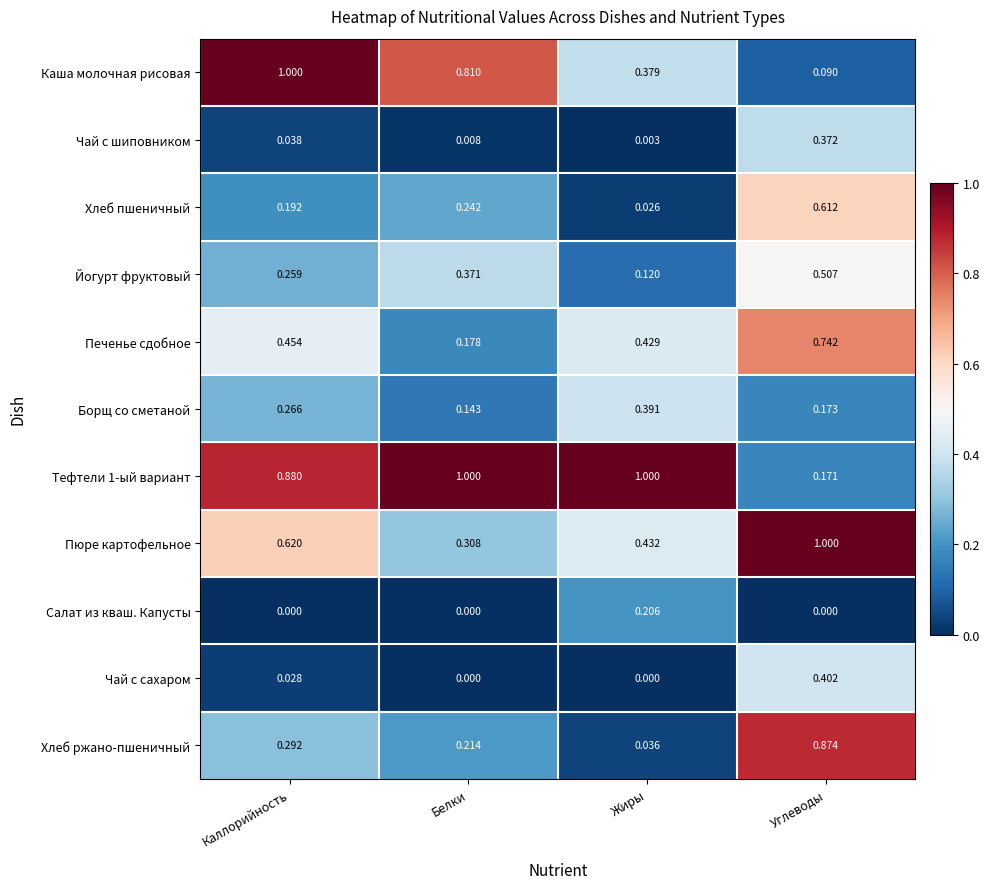

List the labels in order of Пюре картофельное value, smallest first.

Белки, Жиры, Каллорийность, Углеводы